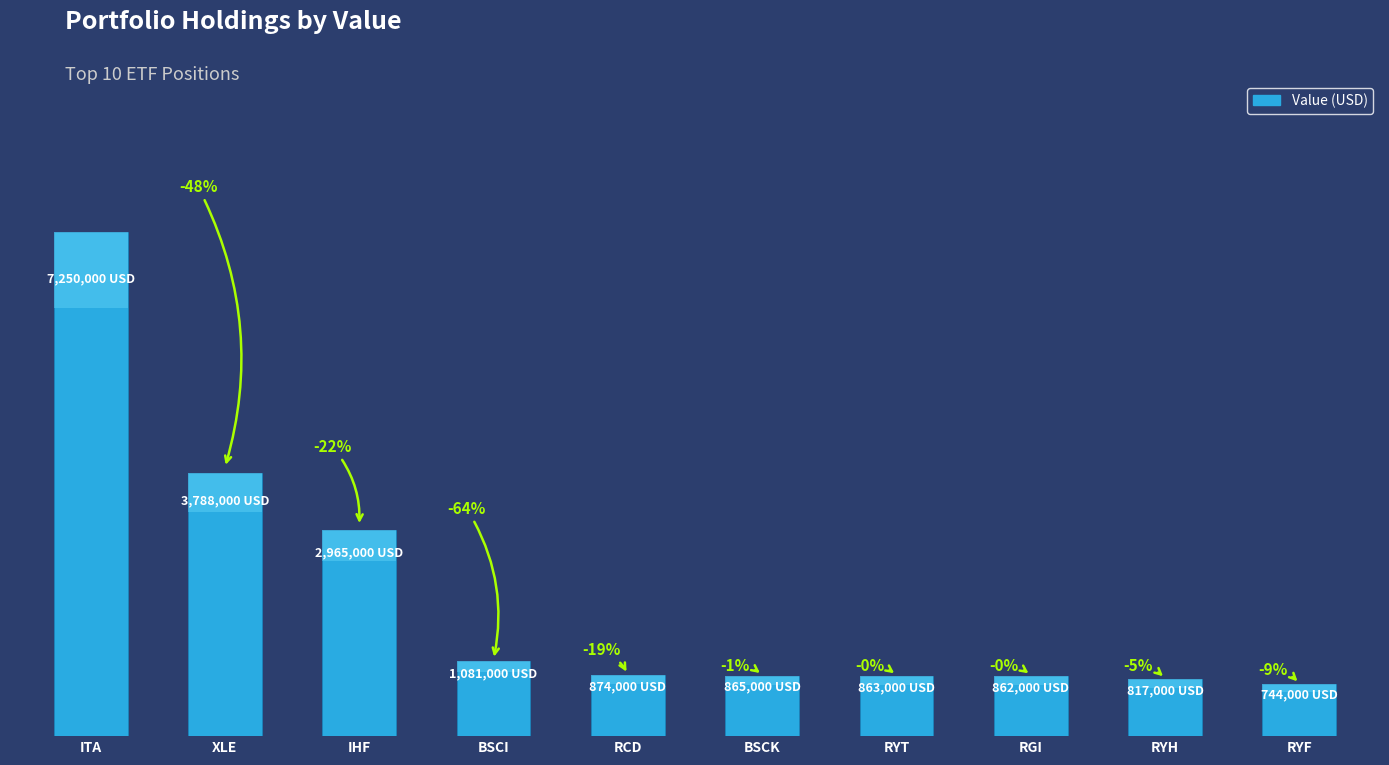

Does the chart contain stacked bars?

No